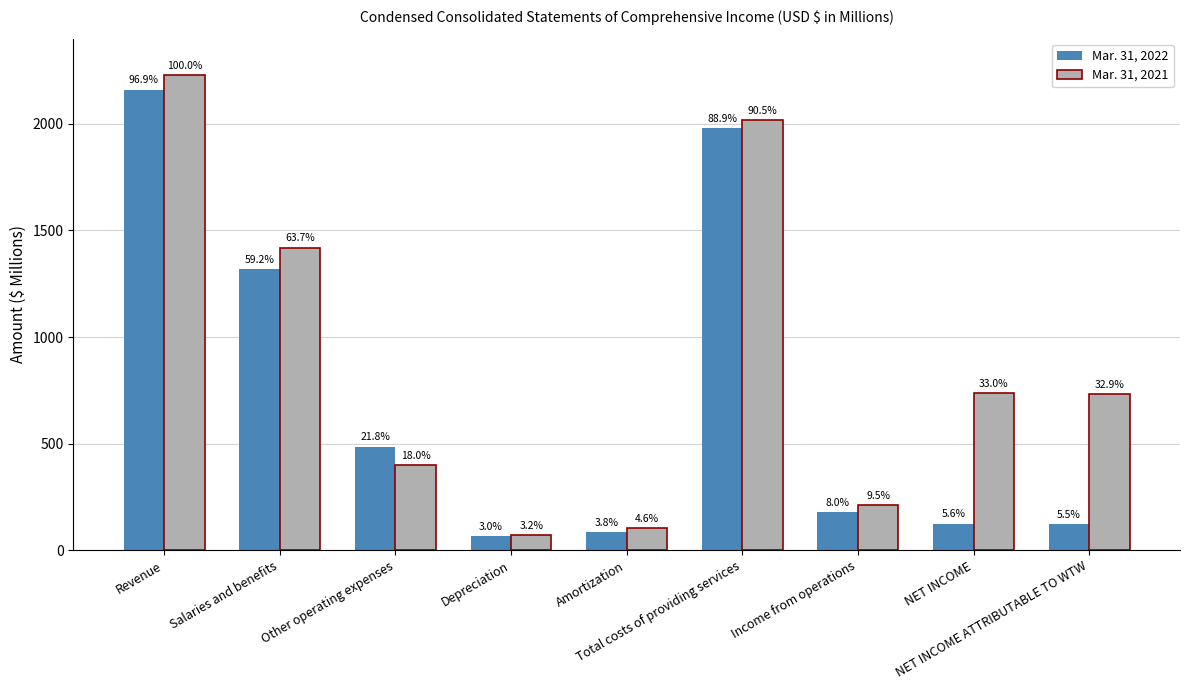

What position from the right is Depreciation?

6